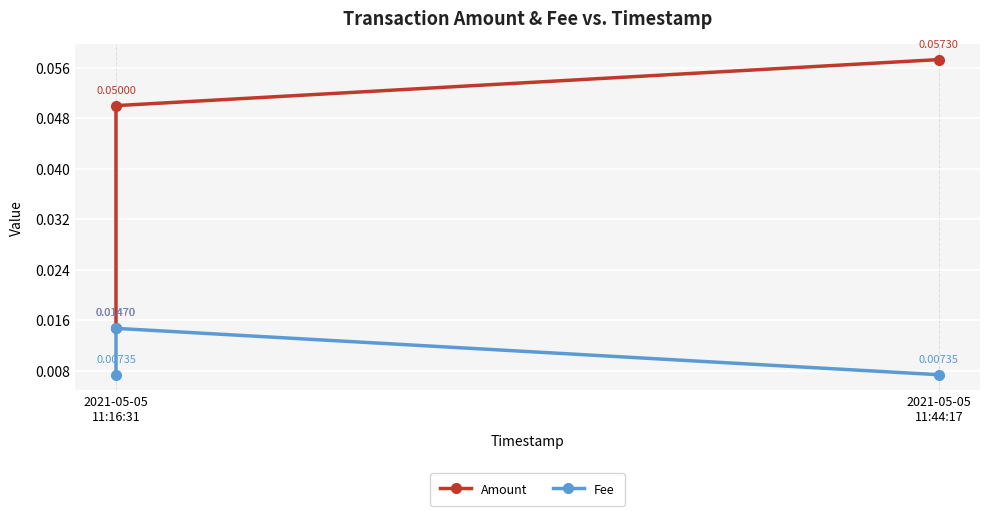

At 2021-05-05 11:16:31, list the series in order from largest to smallest.

Amount, Fee